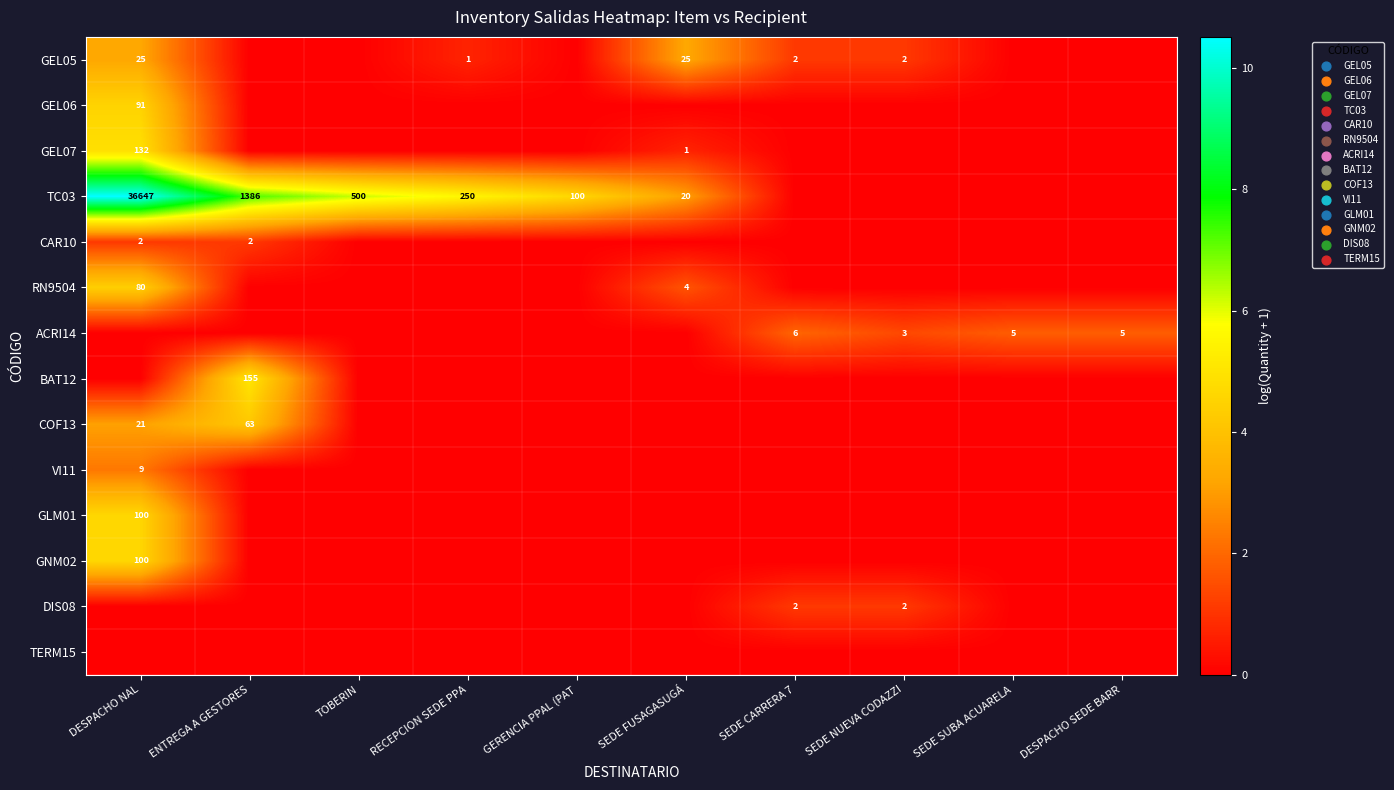

Is it true that row_2 equals 2.1 at ENTREGA A GESTORES?

False